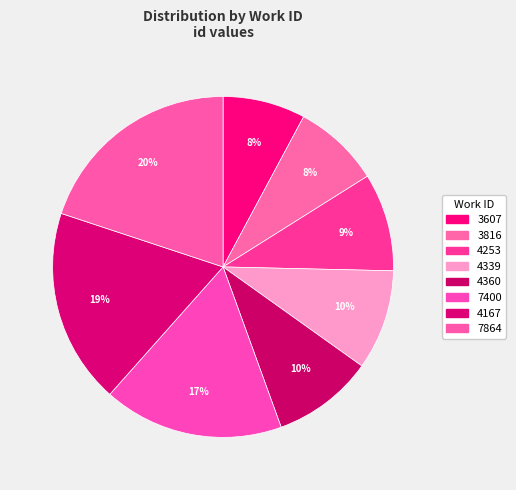

How many slices are in this pie chart?

8